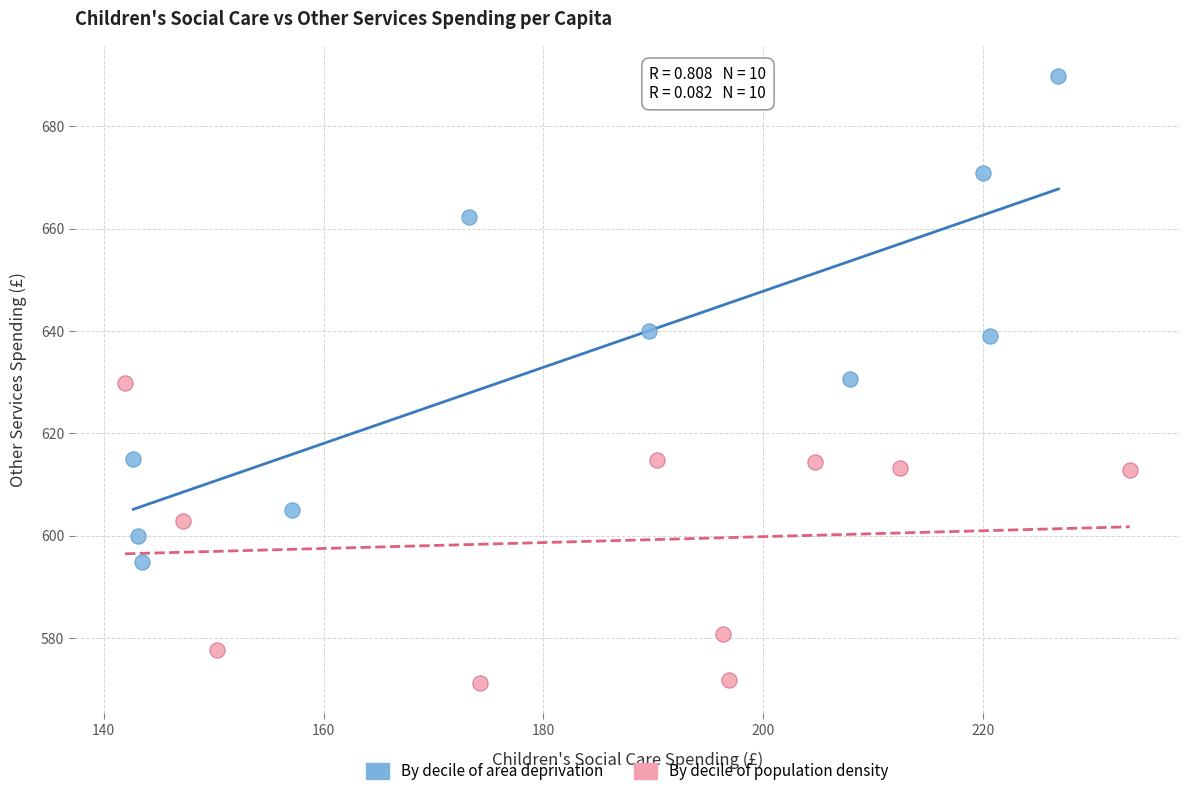

Which series contains the highest Y value?

By decile of area deprivation